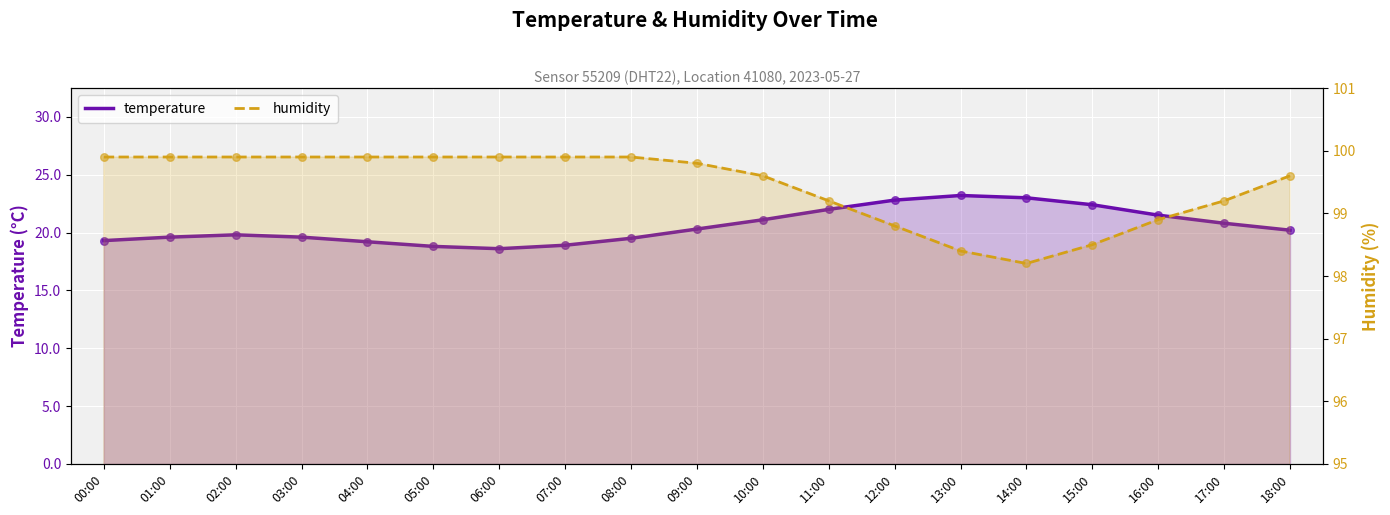

Which series has the largest total across all categories?

humidity